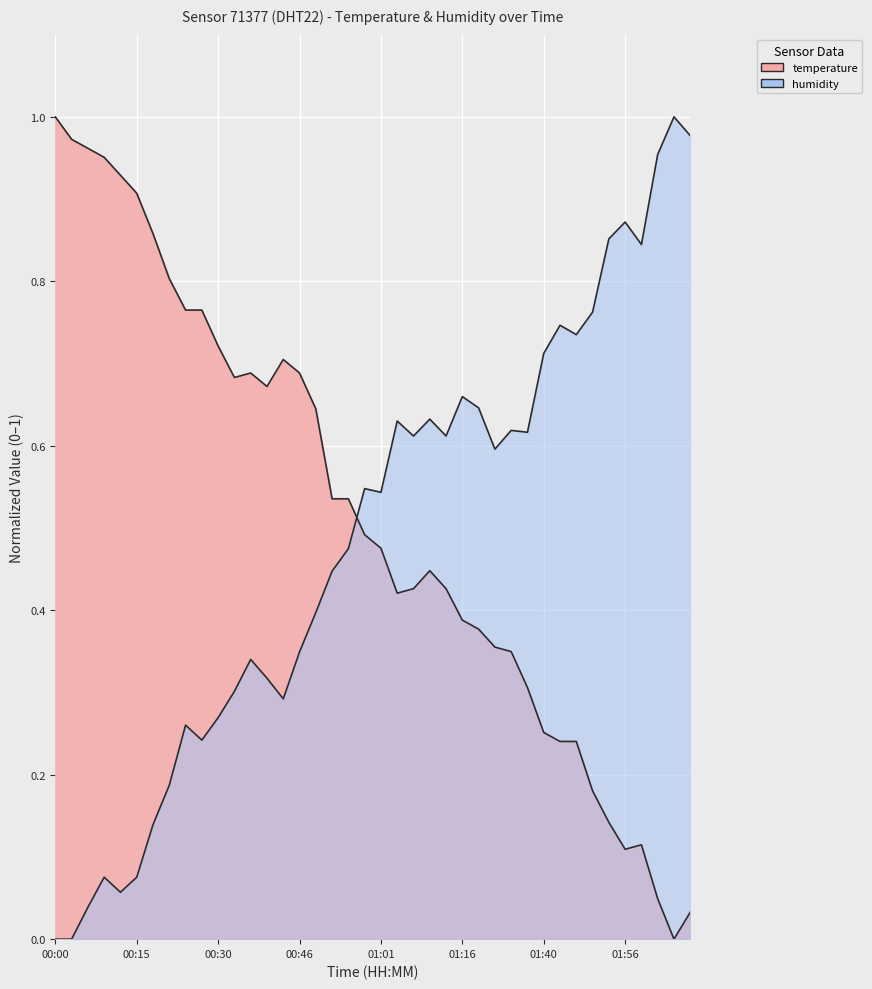

Rank the series at 01:16 from lowest to highest value.

temperature, humidity